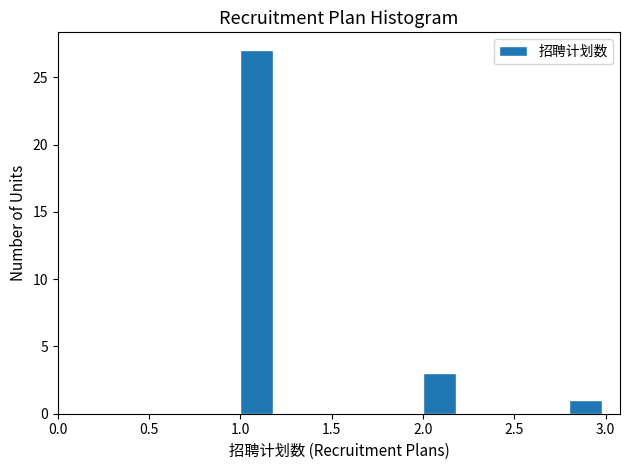

Reading left to right, list every bar in this chart as the range it spans on the x-axis followed by its height. The values are not printed on the chart, so give them approximately, as read against the axis.

1.0 to 1.2: 27
1.2 to 1.4: 0
1.4 to 1.6: 0
1.6 to 1.8: 0
1.8 to 2.0: 0
2.0 to 2.2: 3
2.2 to 2.4: 0
2.4 to 2.6: 0
2.6 to 2.8: 0
2.8 to 3.0: 1